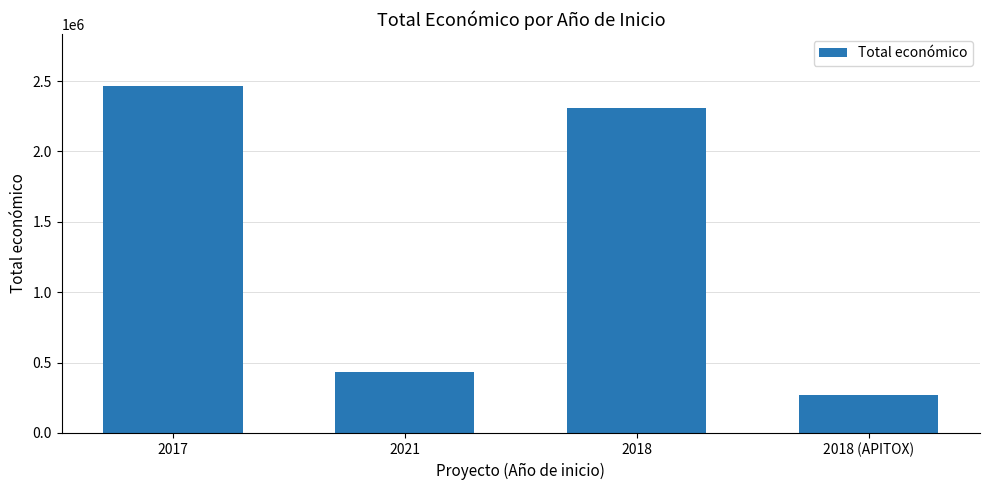

What is the approximate value at 2018, to the nearest 100?

2310000